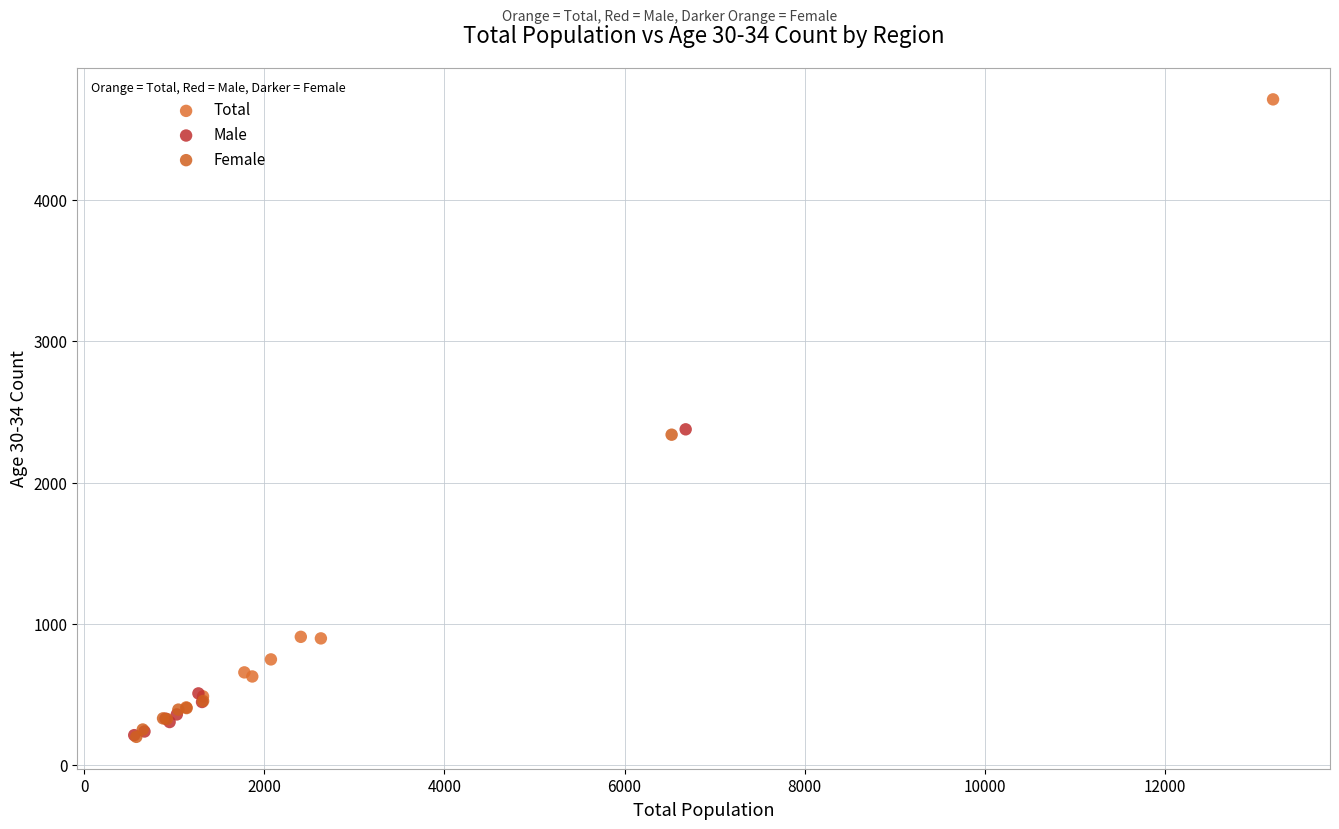

Which series has the widest spread of Y values?

Total